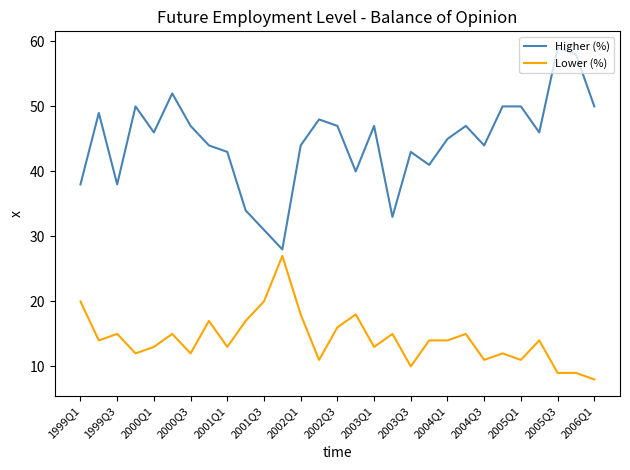

What is the minimum value shown in the chart?

8